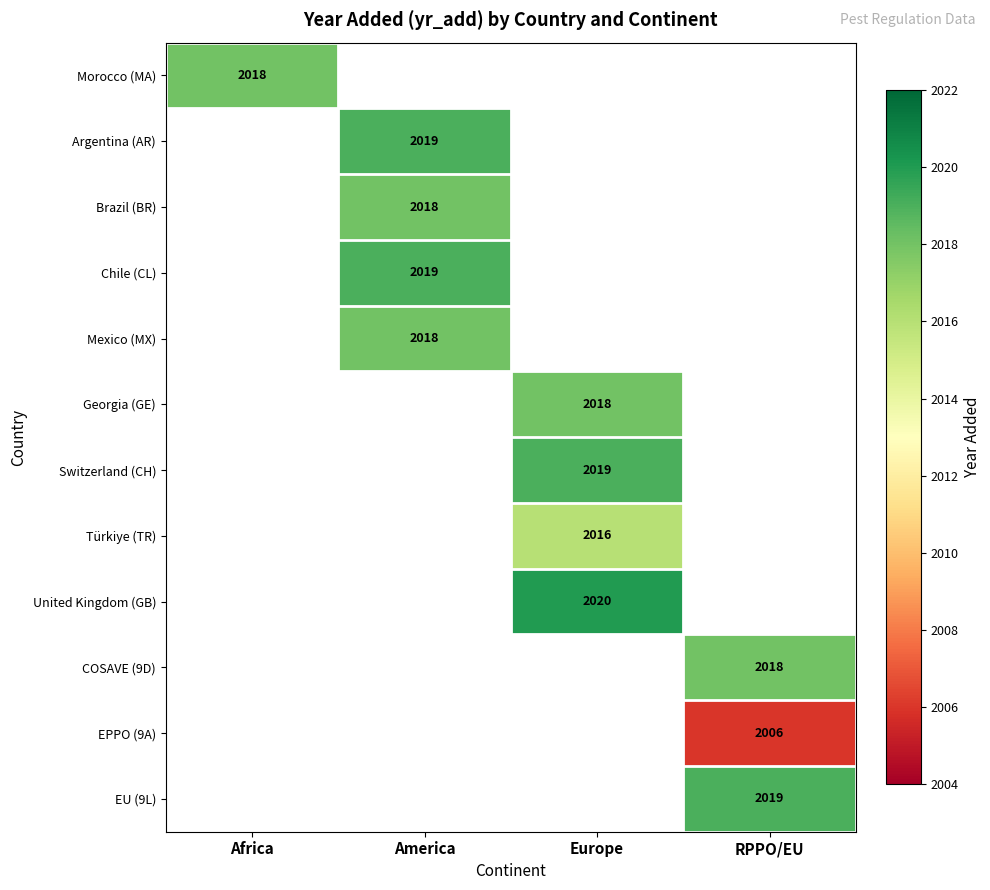

True or false: United Kingdom (GB) has a value of 3356 at Europe.

False